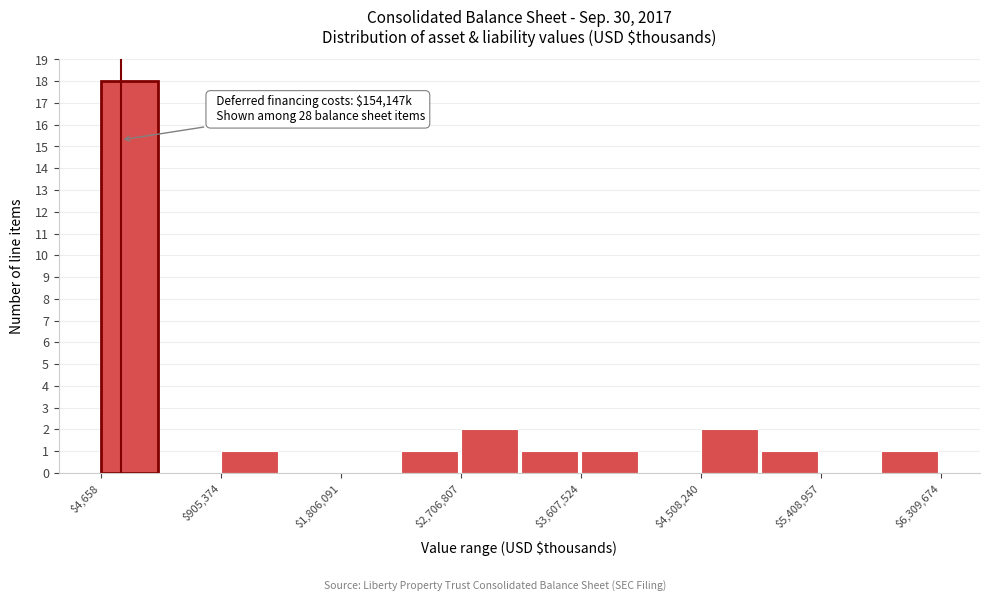

Which range on the x-axis has the tallest bar?

0 to 500000